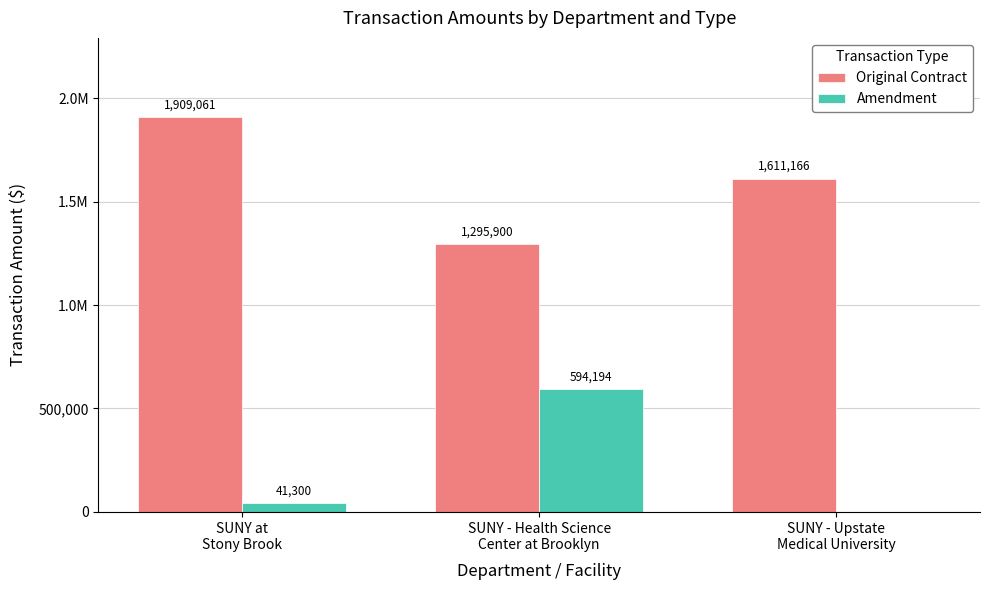

What position from the right is SUNY at
Stony Brook?

3